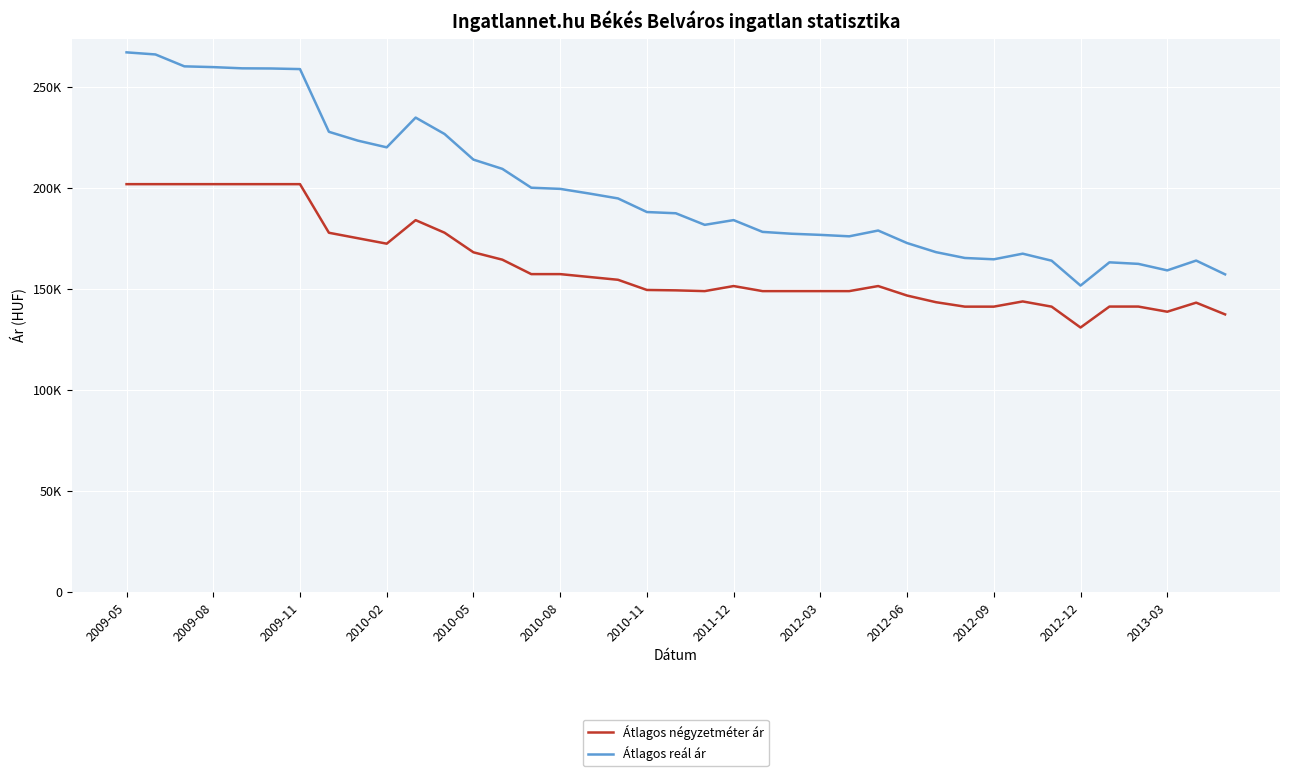

Which series has the largest total across all categories?

Átlagos reál ár